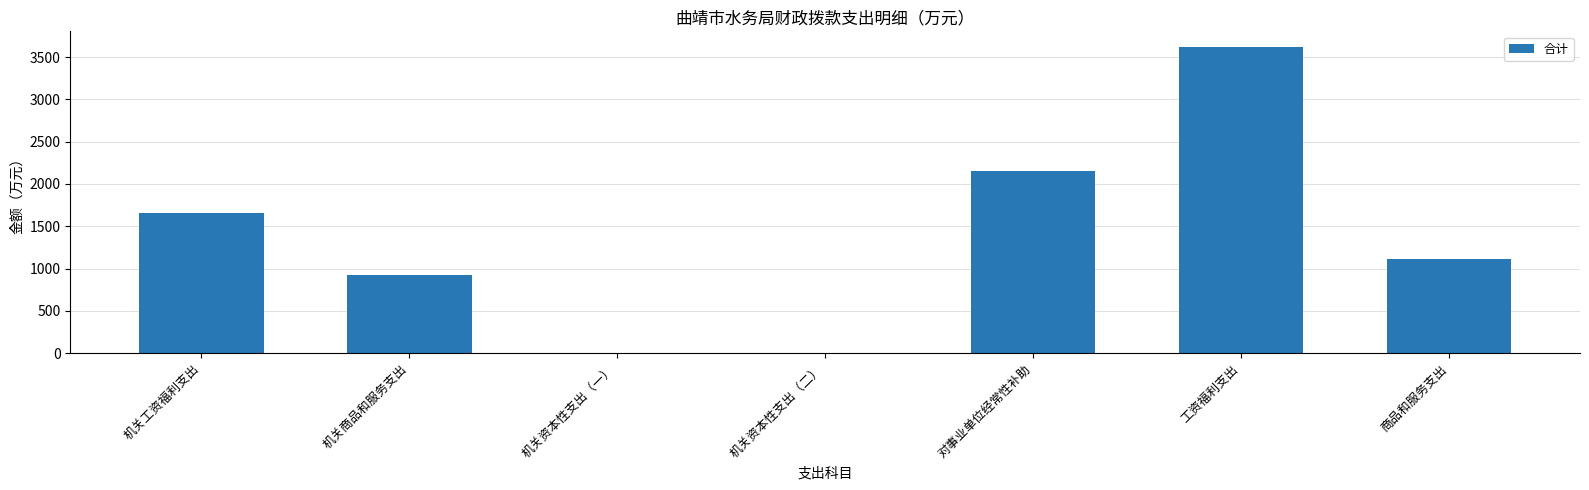

Which category has the highest value across all series?

工资福利支出